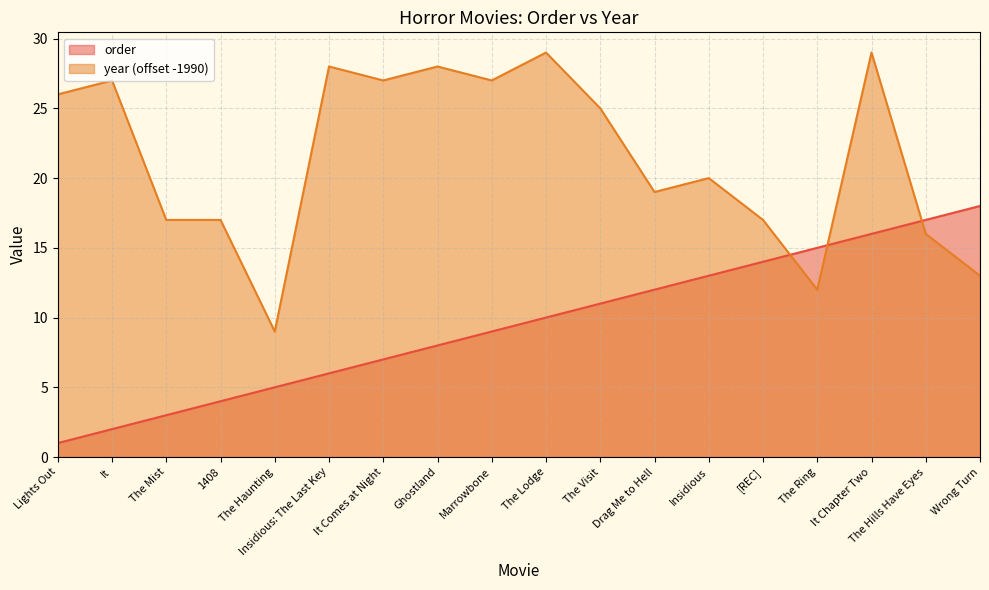

What is the difference between the year values at The Haunting and The Visit?

16